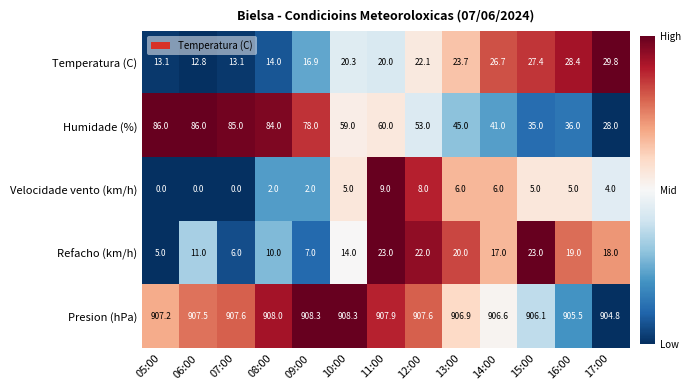

How many data points does each series have?

13